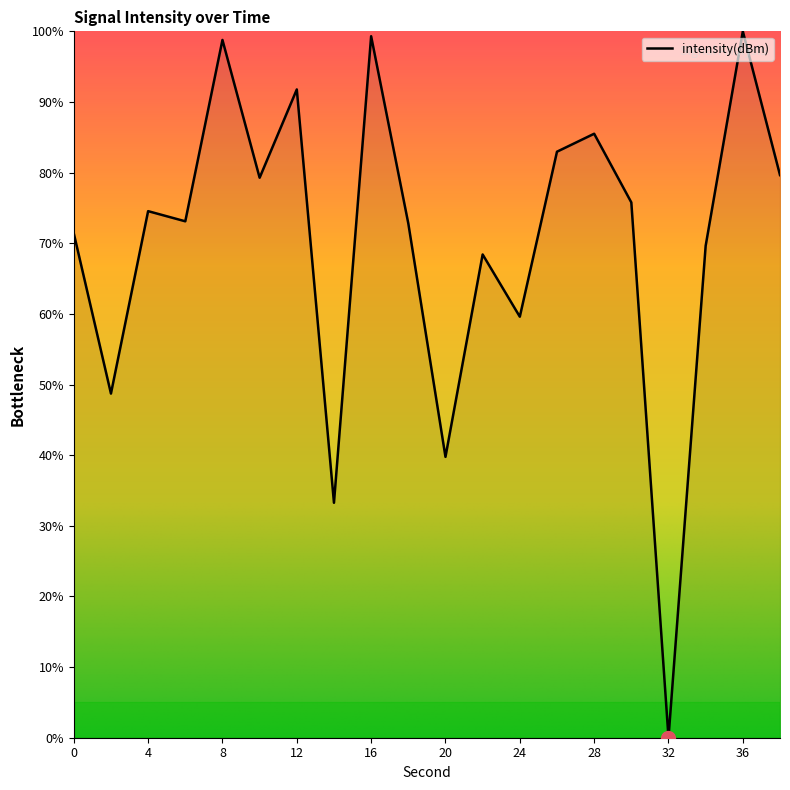

What is the greatest value displayed?

100.0